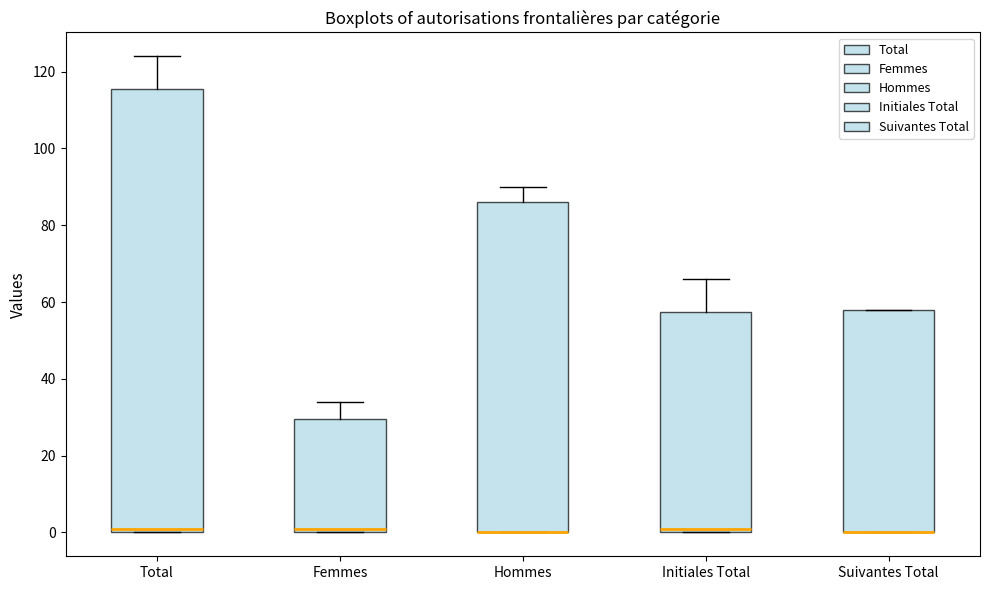

Where does the upper whisker of the box for Initiales Total end on the y-axis? The values are not printed on the chart, so give them approximately, as read against the axis.

66